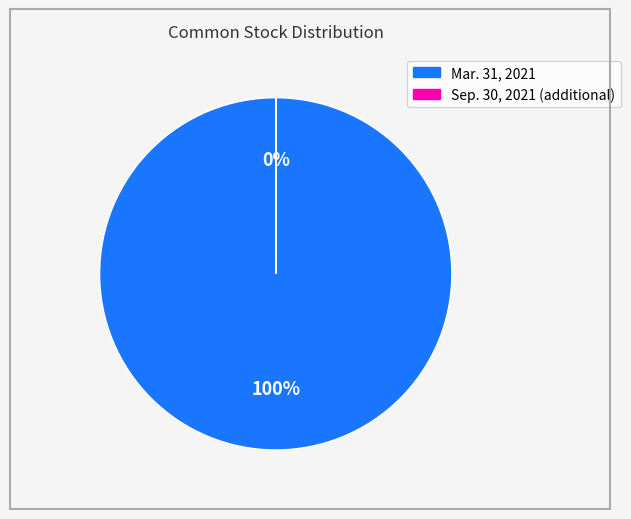

Does Mar. 31, 2021 account for over 50% of the chart?

Yes